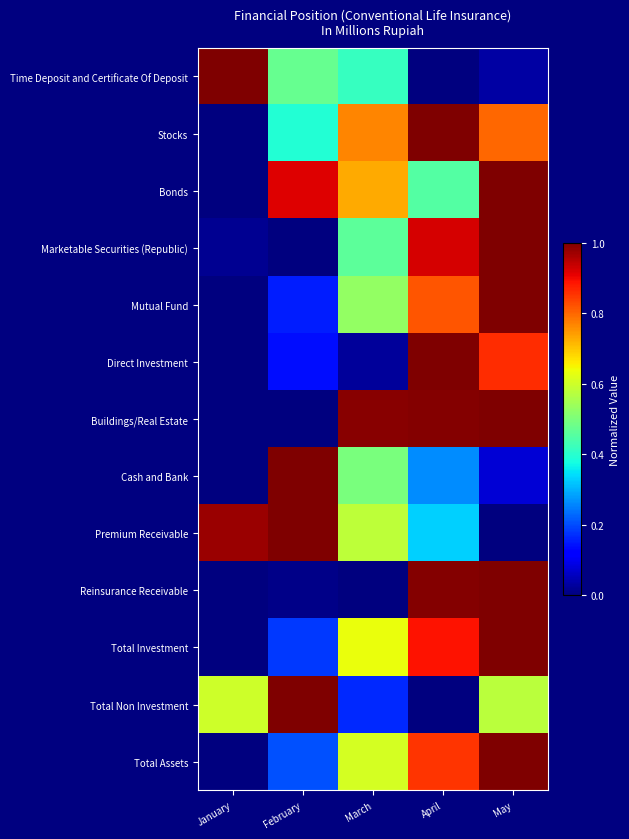

Reading right to left, what are all the values shown in this chart?

Time Deposit and Certificate Of Deposit: May=0.0	April=0.0	March=0.4	February=0.5	January=1.0
Stocks: May=0.8	April=1.0	March=0.8	February=0.4	January=0.0
Bonds: May=1.0	April=0.5	March=0.7	February=0.9	January=0.0
Marketable Securities (Republic): May=1.0	April=0.9	March=0.5	February=0.0	January=0.0
Mutual Fund: May=1.0	April=0.8	March=0.5	February=0.2	January=0.0
Direct Investment: May=0.9	April=1.0	March=0.0	February=0.1	January=0.0
Buildings/Real Estate: May=1.0	April=1.0	March=1.0	February=0.0	January=0.0
Cash and Bank: May=0.1	April=0.3	March=0.5	February=1.0	January=0.0
Premium Receivable: May=0.0	April=0.3	March=0.6	February=1.0	January=1.0
Reinsurance Receivable: May=1.0	April=1.0	March=0.0	February=0.0	January=0.0
Total Investment: May=1.0	April=0.9	March=0.6	February=0.2	January=0.0
Total Non Investment: May=0.6	April=0.0	March=0.2	February=1.0	January=0.6
Total Assets: May=1.0	April=0.9	March=0.6	February=0.2	January=0.0